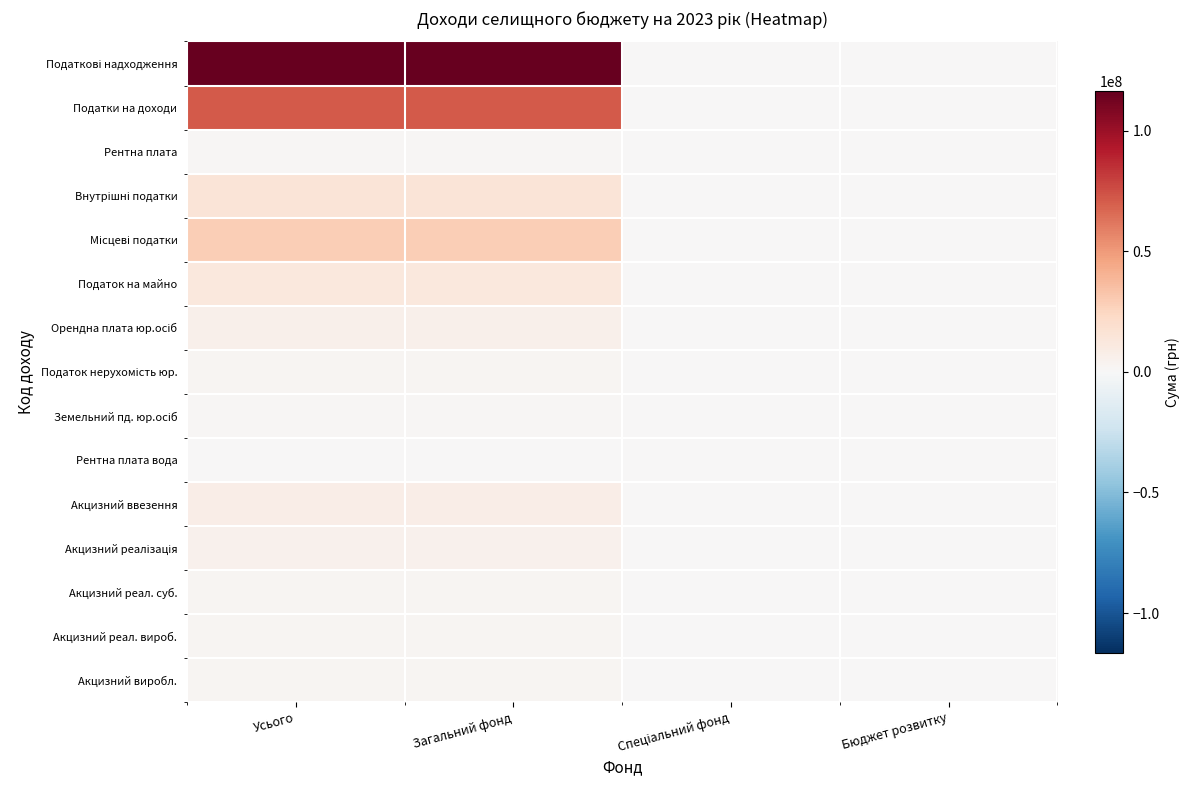

At how many categories does at least one series exceed 115307439?

2